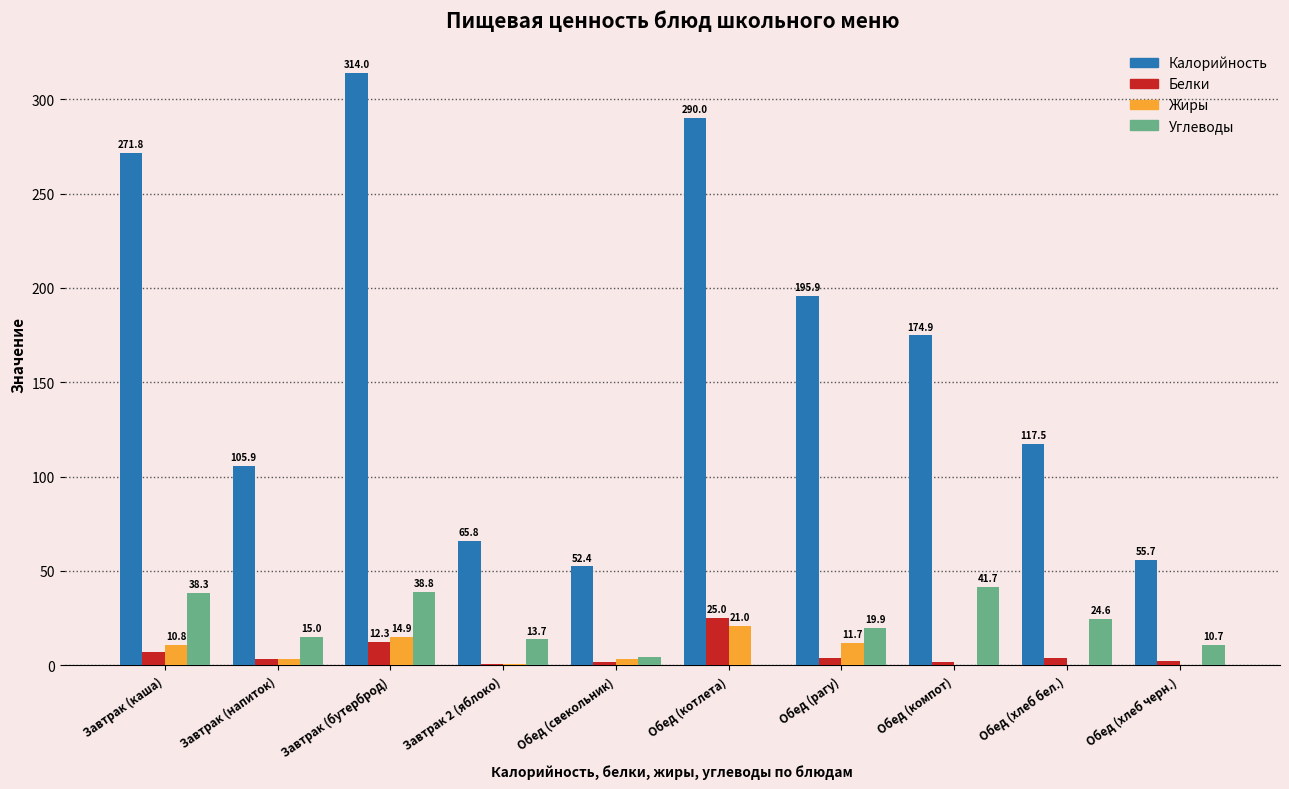

True or false: Калорийность has a value of 197.3 at Обед (котлета).

False